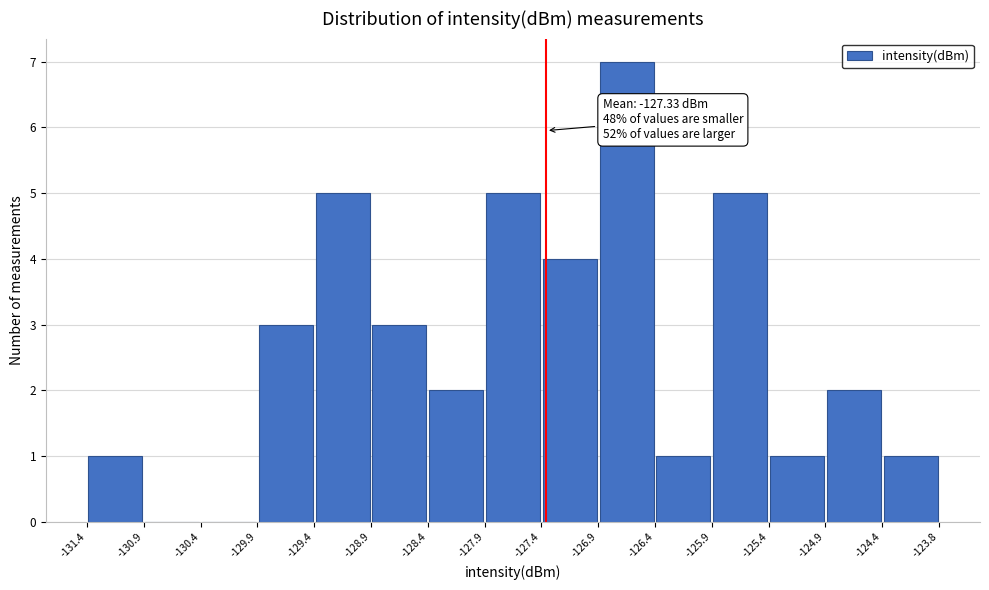

Which range on the x-axis has the tallest bar?

-126.9 to -126.4